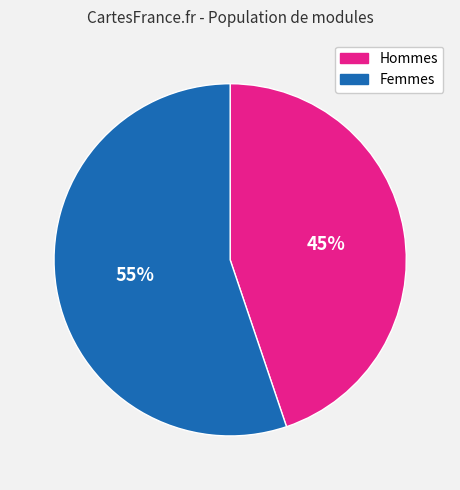

Count the number of slices in the pie.

2